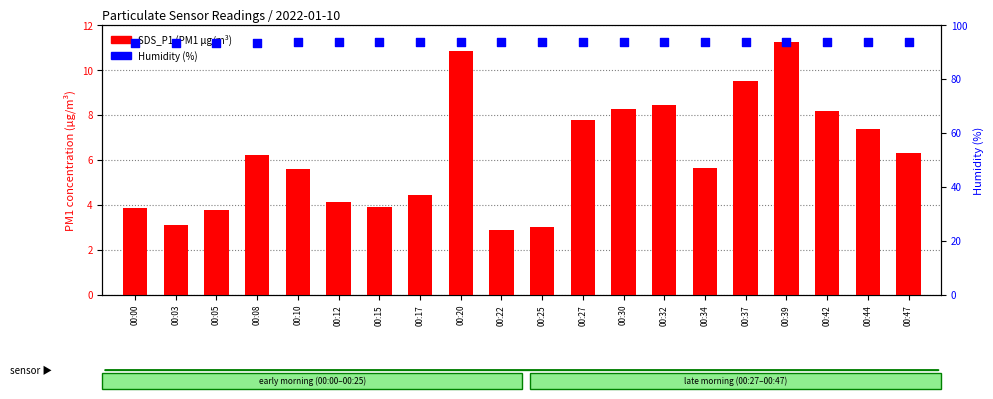

At which category is the sum across all series the highest?

00:39